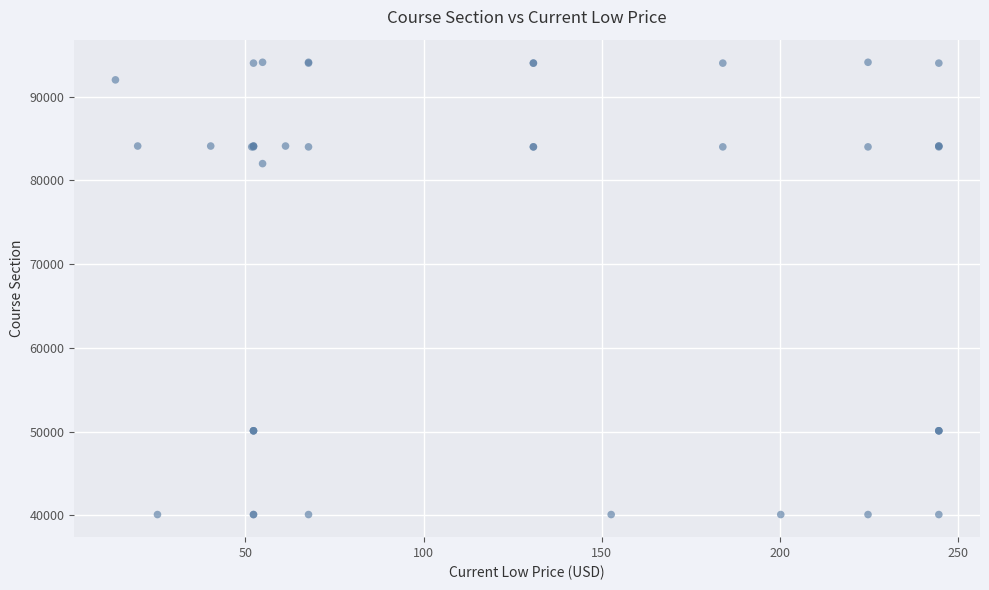

What Y value in the scatter plot is closest to 67100?

82002